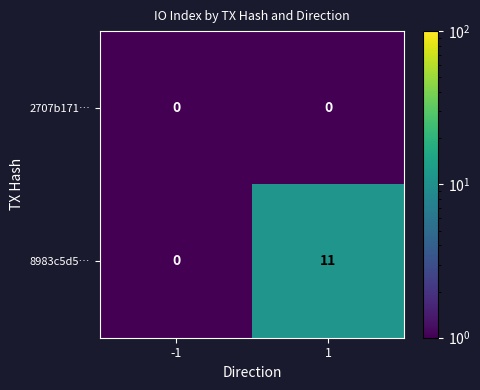

The 2707b171… series shows 0 at -1. True or false?

True